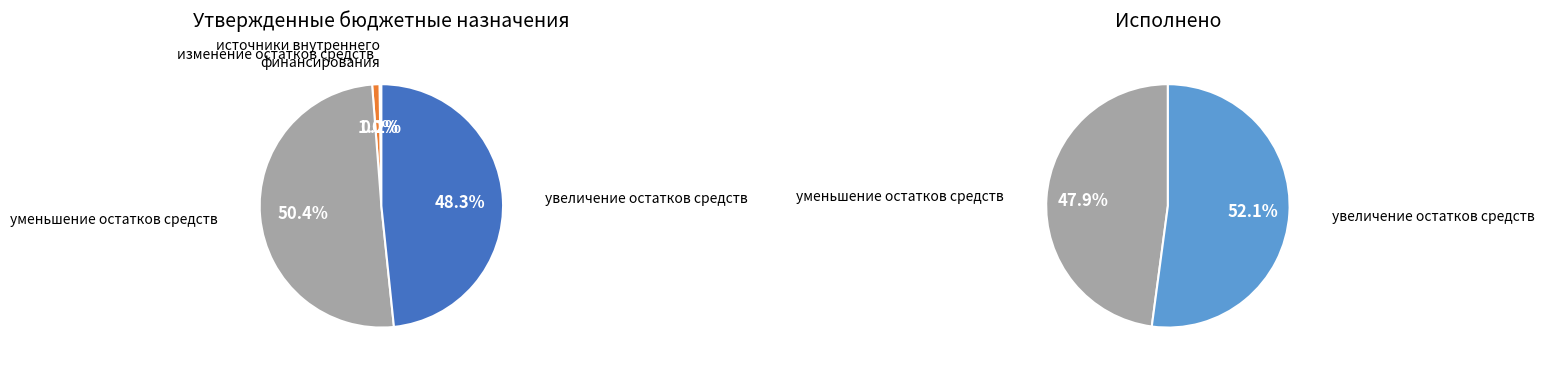

Which slice is the largest?

увеличение остатков средств